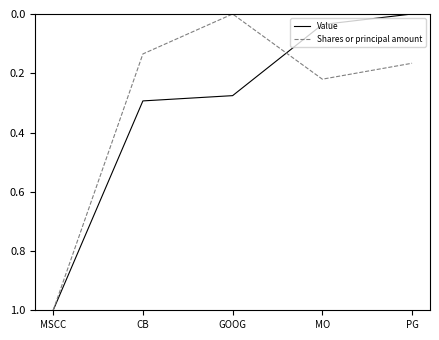

In Shares or principal amount, how many points are lower than both neighbors (excluding endpoints)?

1